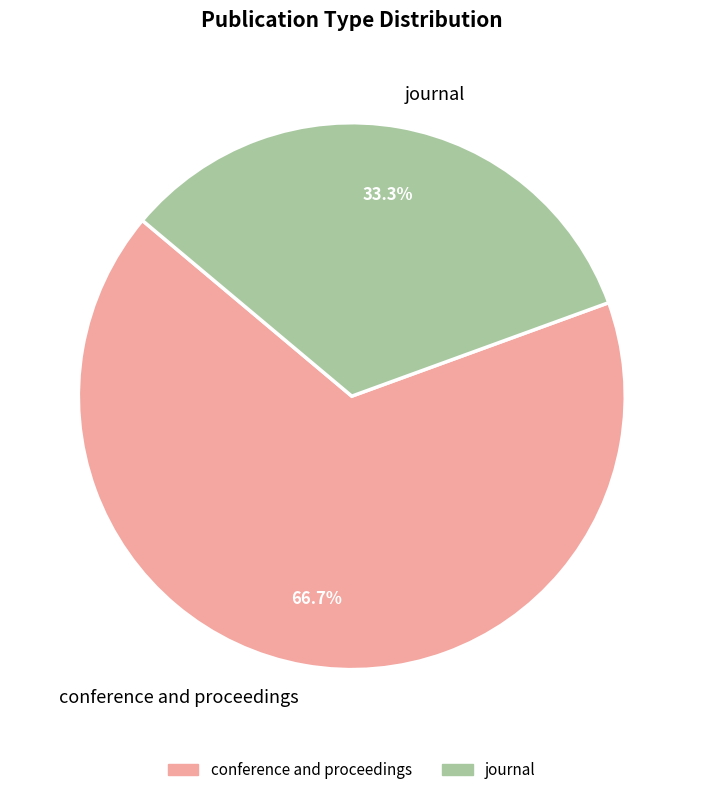

Rank the categories by value from lowest to highest.

journal, conference and proceedings